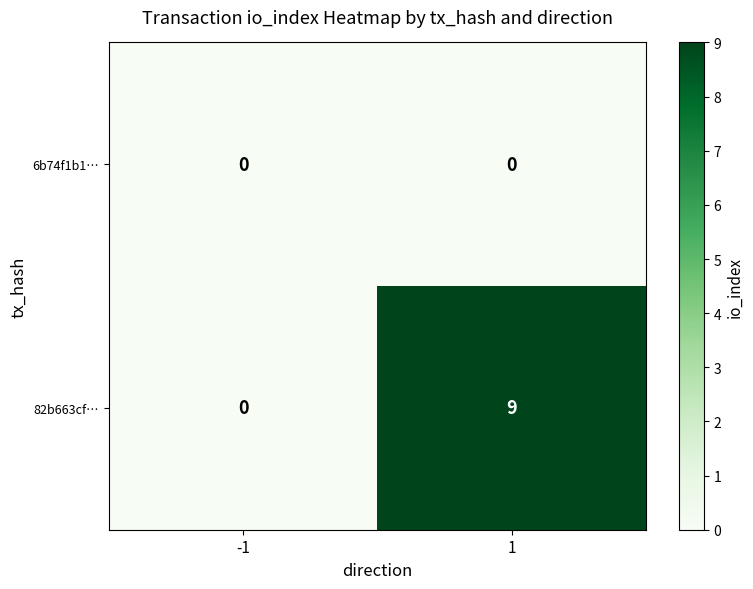

At how many categories does at least one series exceed 8?

1